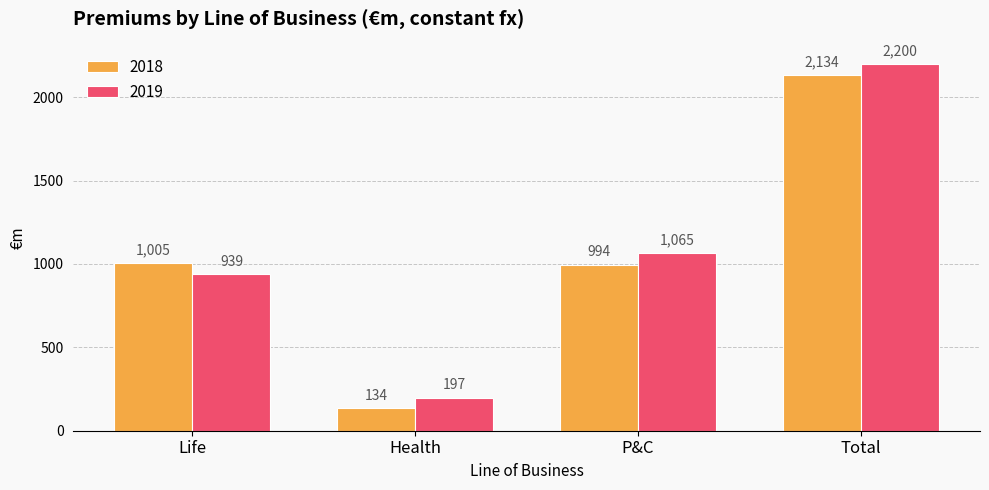

At how many categories does at least one series exceed 1387?

1